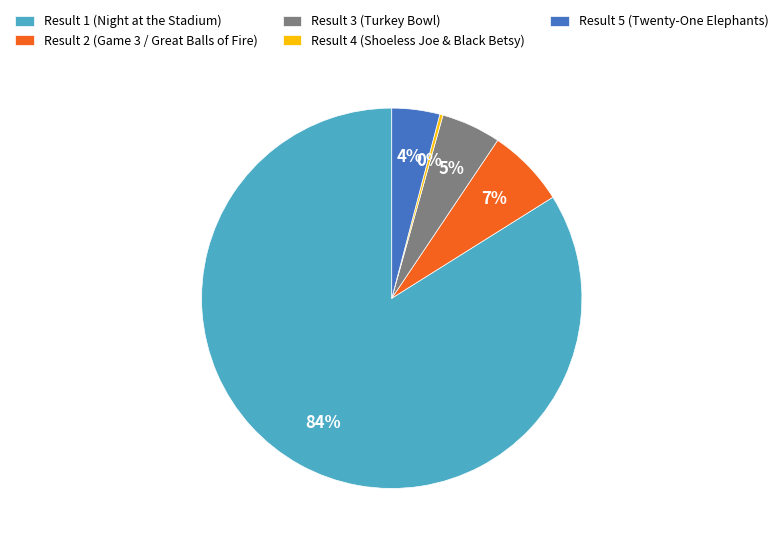

Which has a higher value, Result 5 (Twenty-One Elephants) or Result 3 (Turkey Bowl)?

Result 3 (Turkey Bowl)